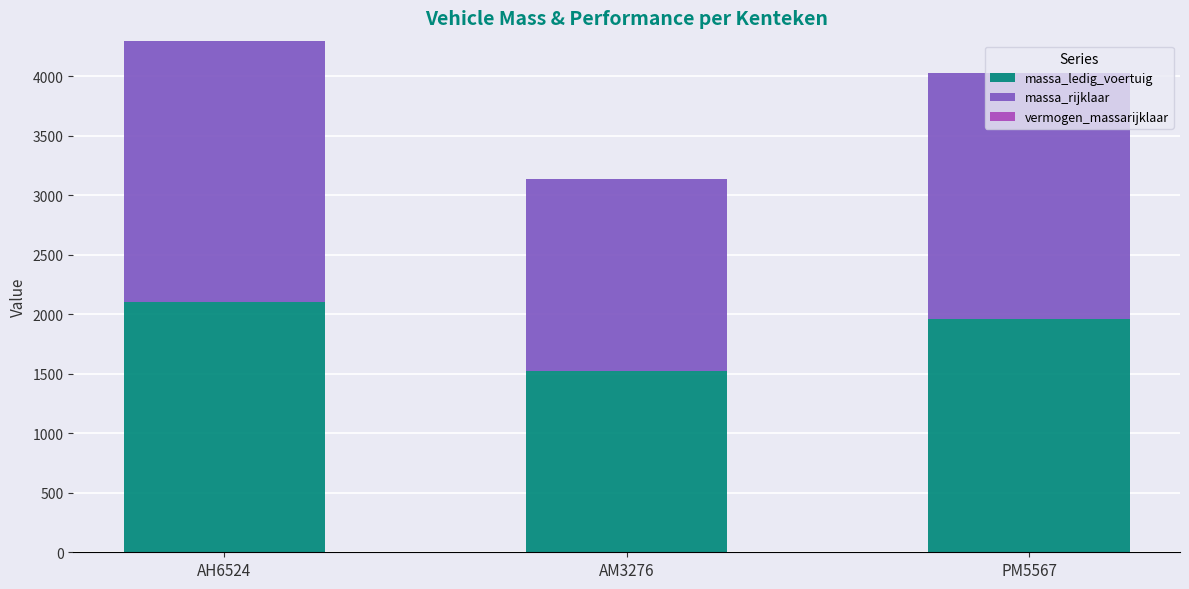

Which category has the highest value in the massa_ledig_voertuig series?

AH6524